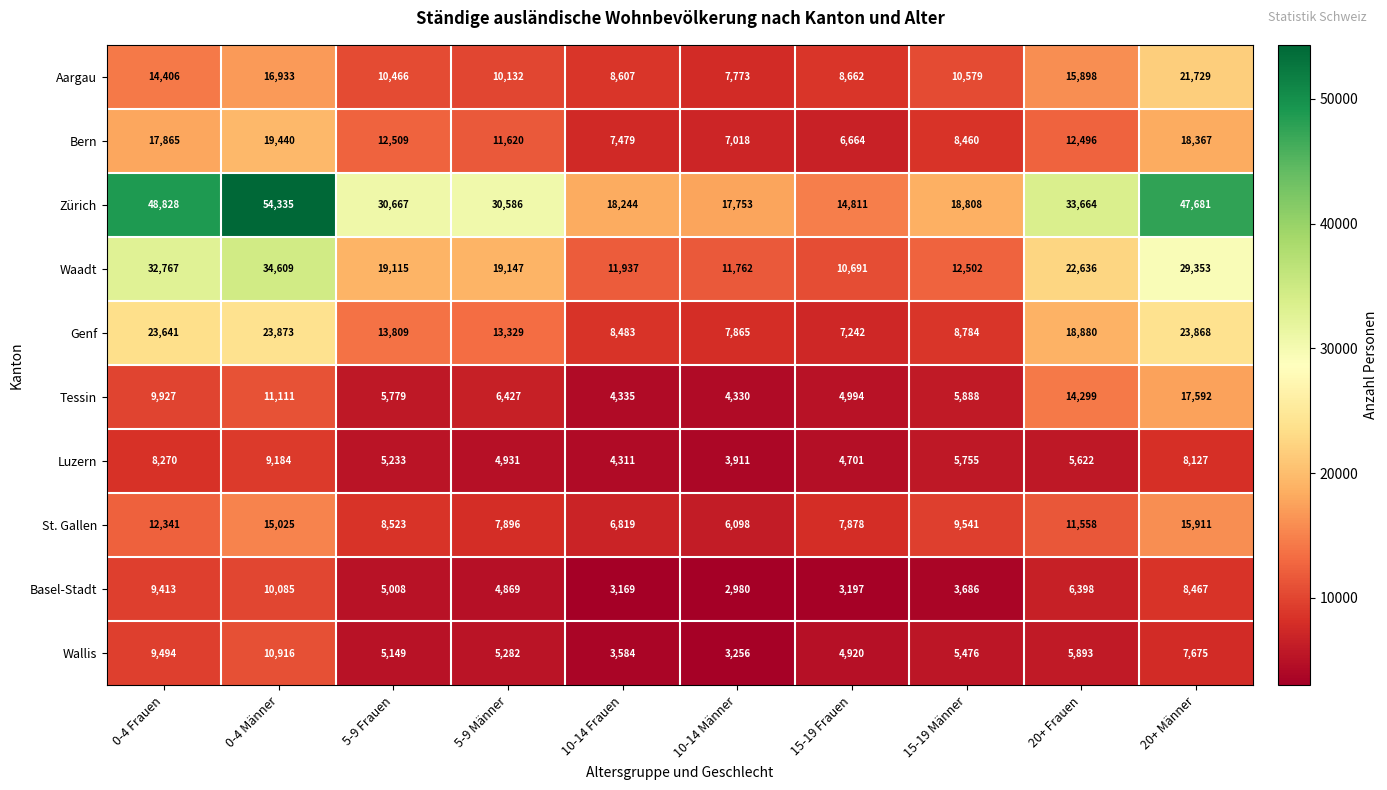

At how many categories does at least one series exceed 10312?

10